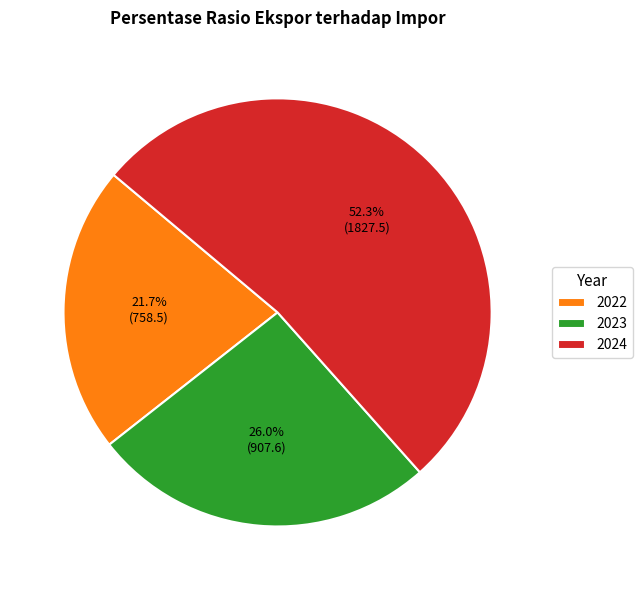

Rank the categories by value from highest to lowest.

2024, 2023, 2022